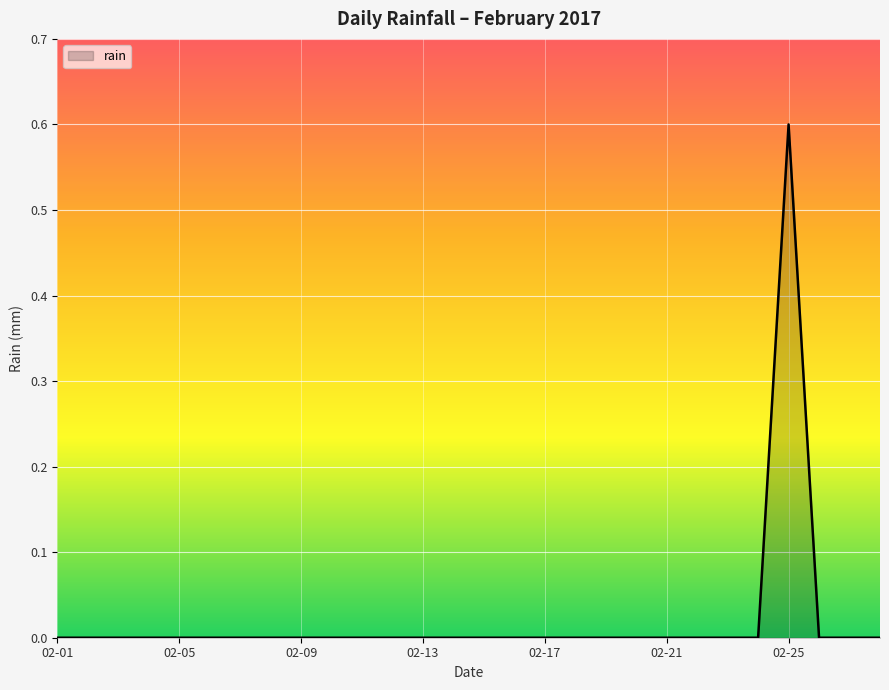

What is the difference between the maximum and minimum values?

0.6